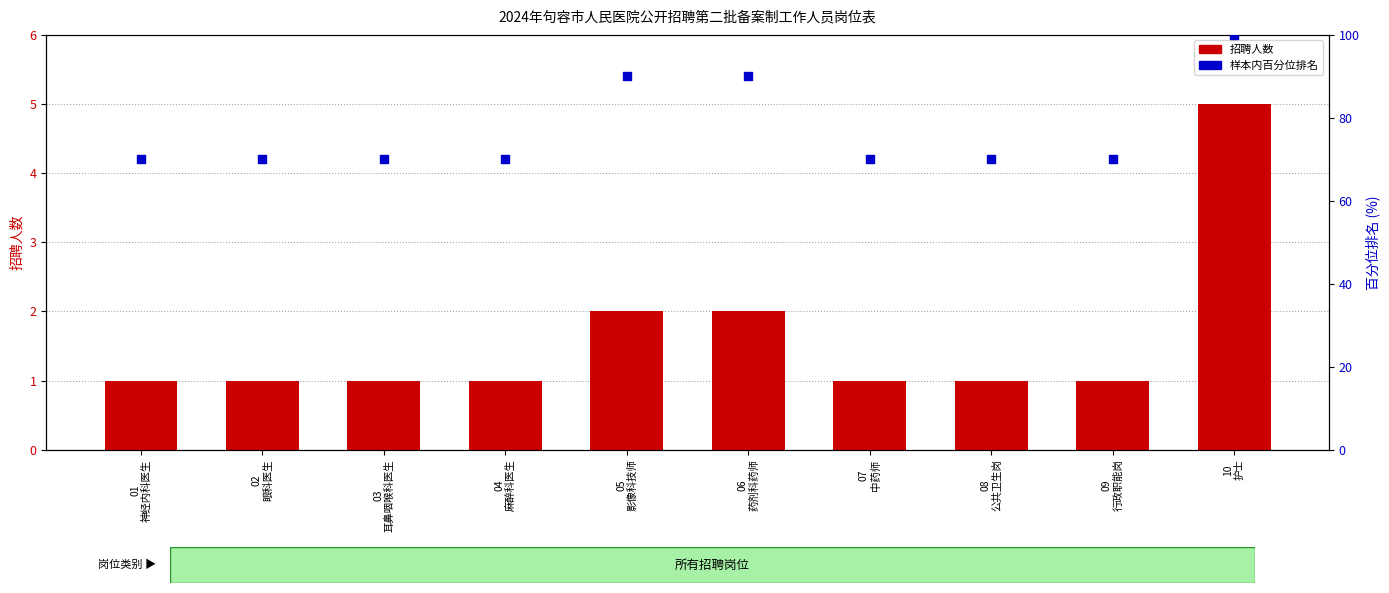

What is the total value across all series at 05
影像科技师?

92